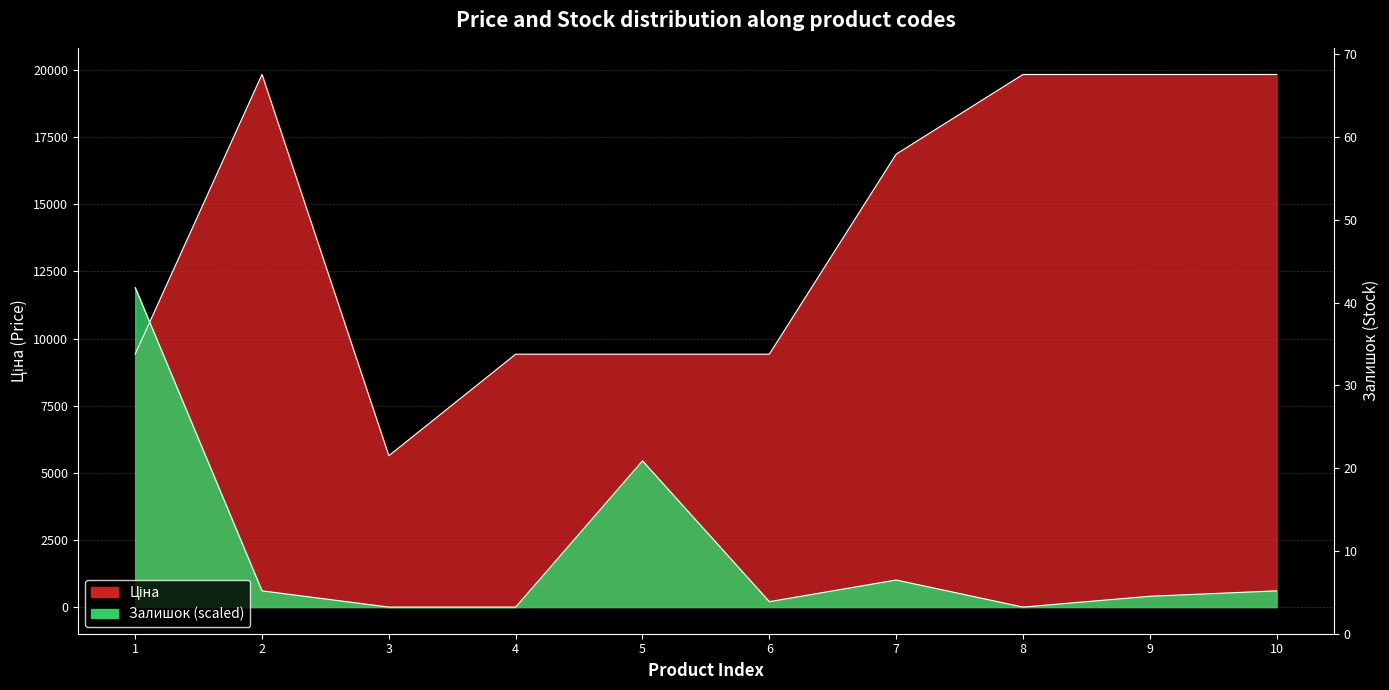

Which has a higher value, 3 or 10?

10